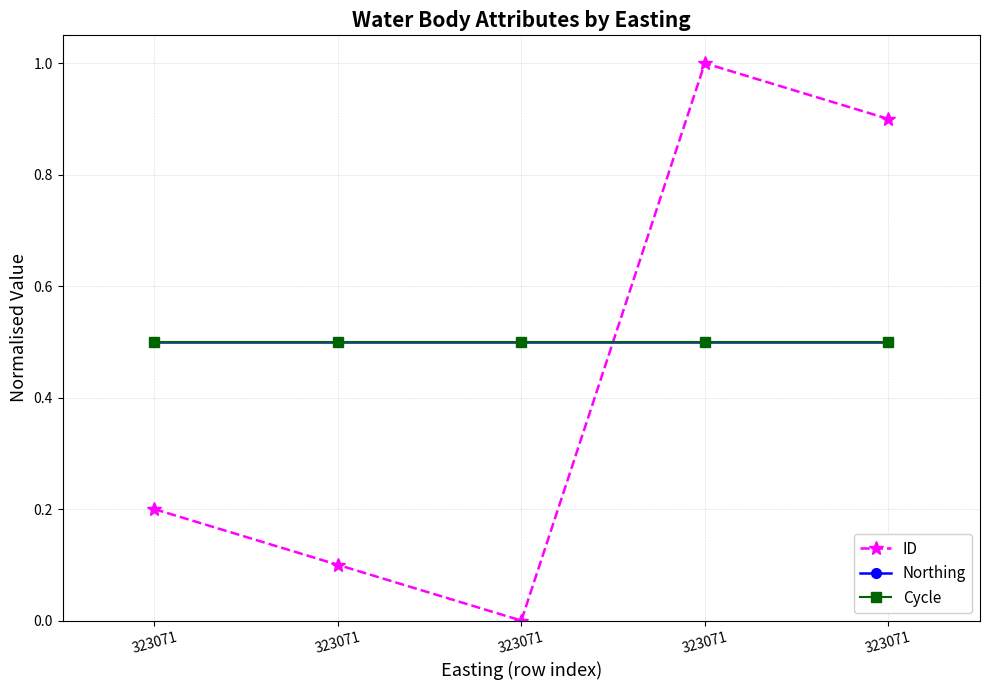

Where do ID and Cycle first cross each other?

323071 and 323071